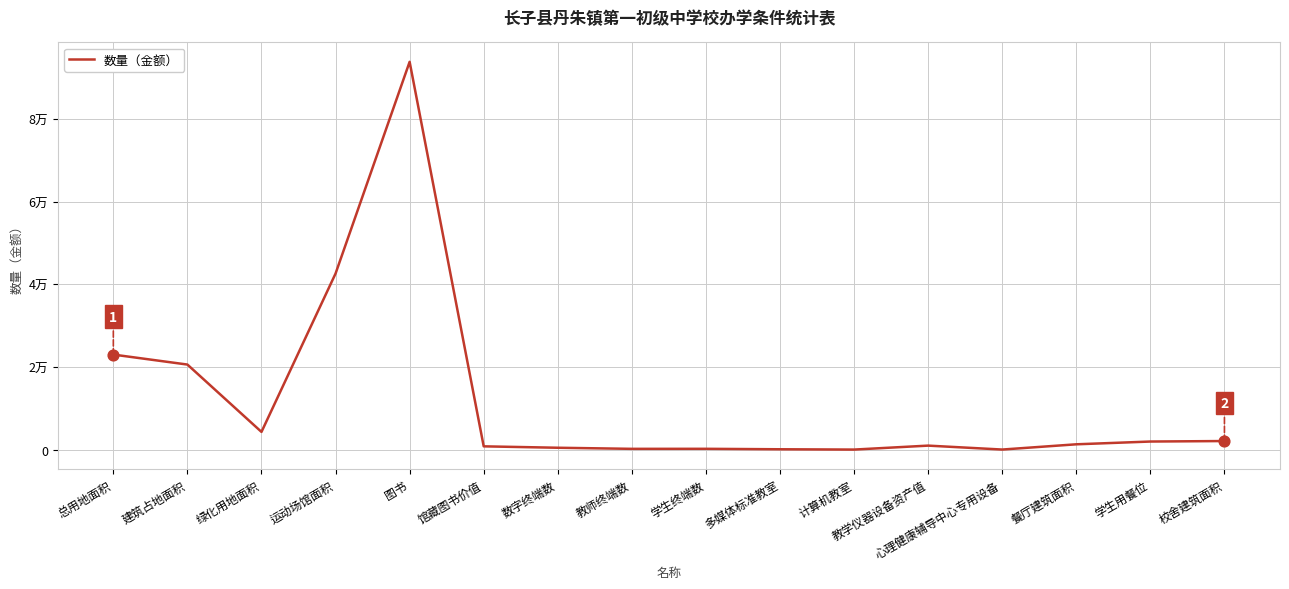

Which has a higher value, 学生用餐位 or 教学仪器设备资产值?

学生用餐位